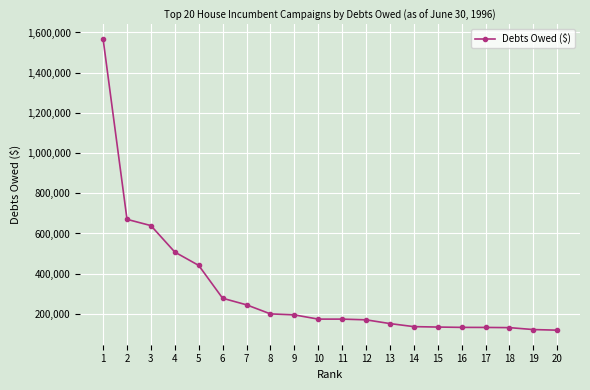

What is the change in value from 1 to 10?

-1393467